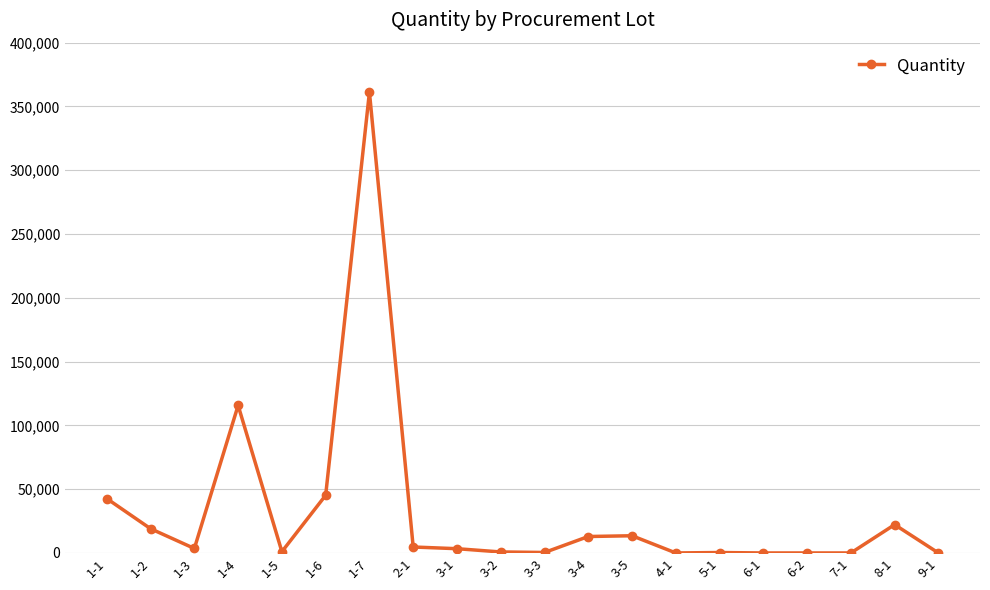

The value at 1-6 is 28835. True or false?

False